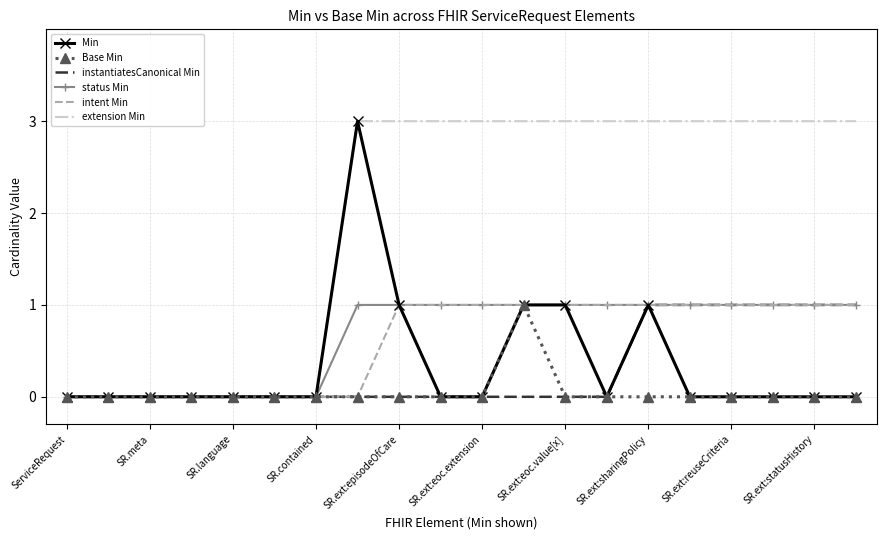

Count the instantiatesCanonical Min values in the range 0 to 1.

20